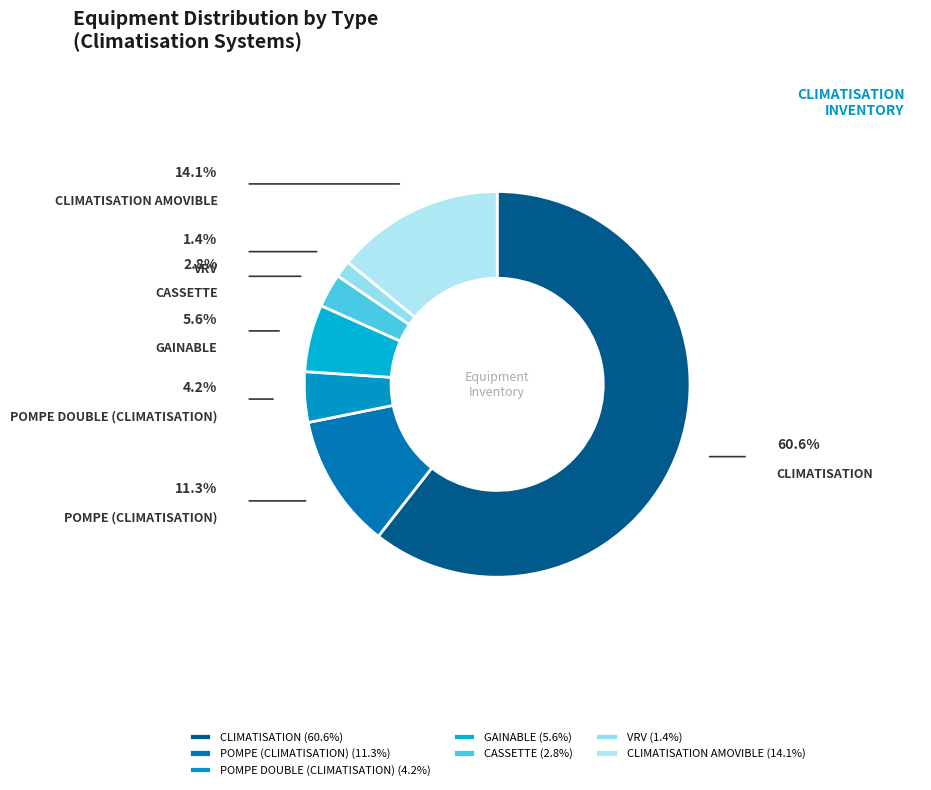

What is the largest slice in the pie chart?

CLIMATISATION